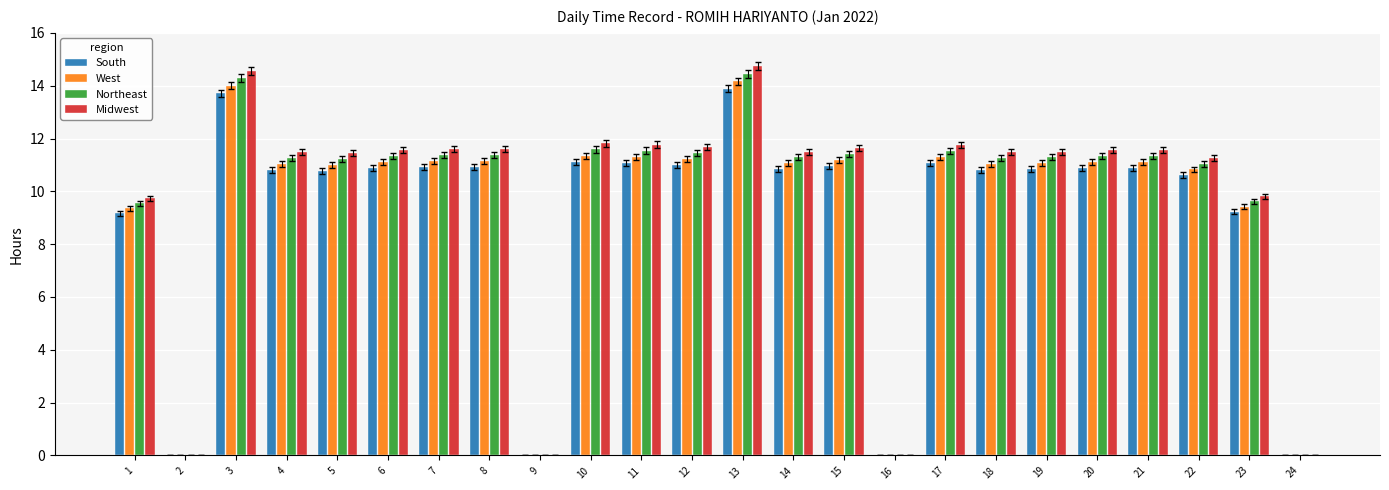

The Midwest series shows 11.7 at 17. True or false?

True